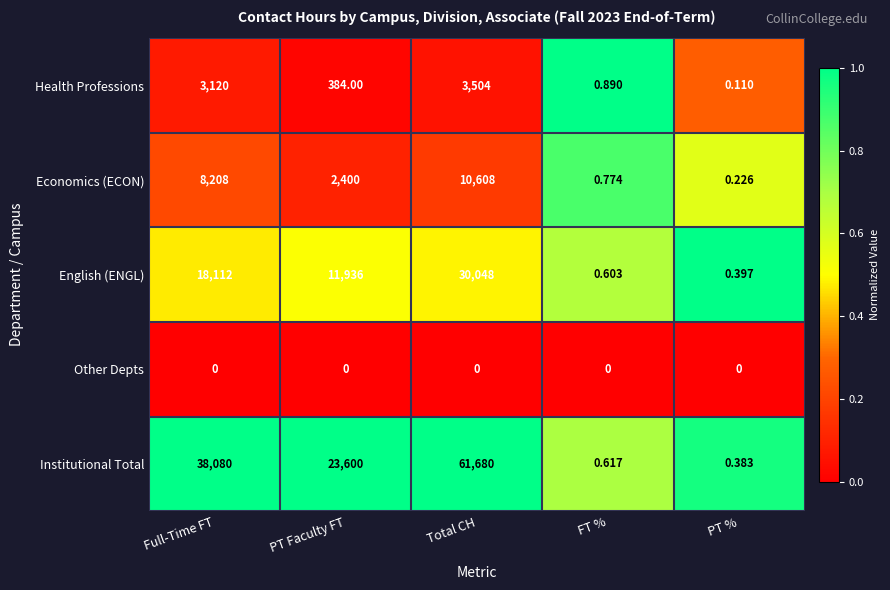

Which series has the largest range (max minus min)?

Institutional Total